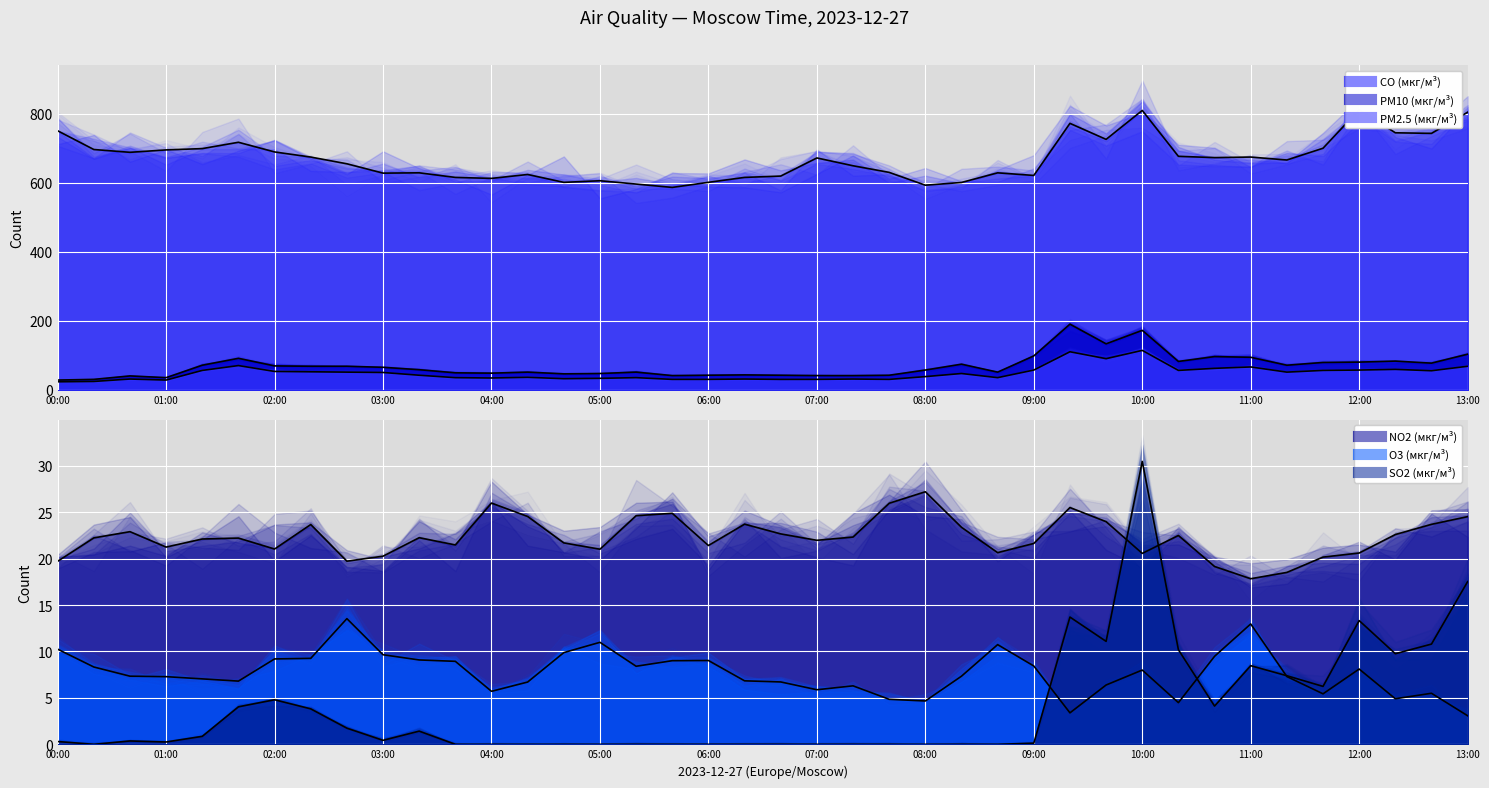

What are all the series names shown in the legend?

CO (мкг/м³), PM10 (мкг/м³), PM2.5 (мкг/м³), NO2 (мкг/м³), O3 (мкг/м³), SO2 (мкг/м³)